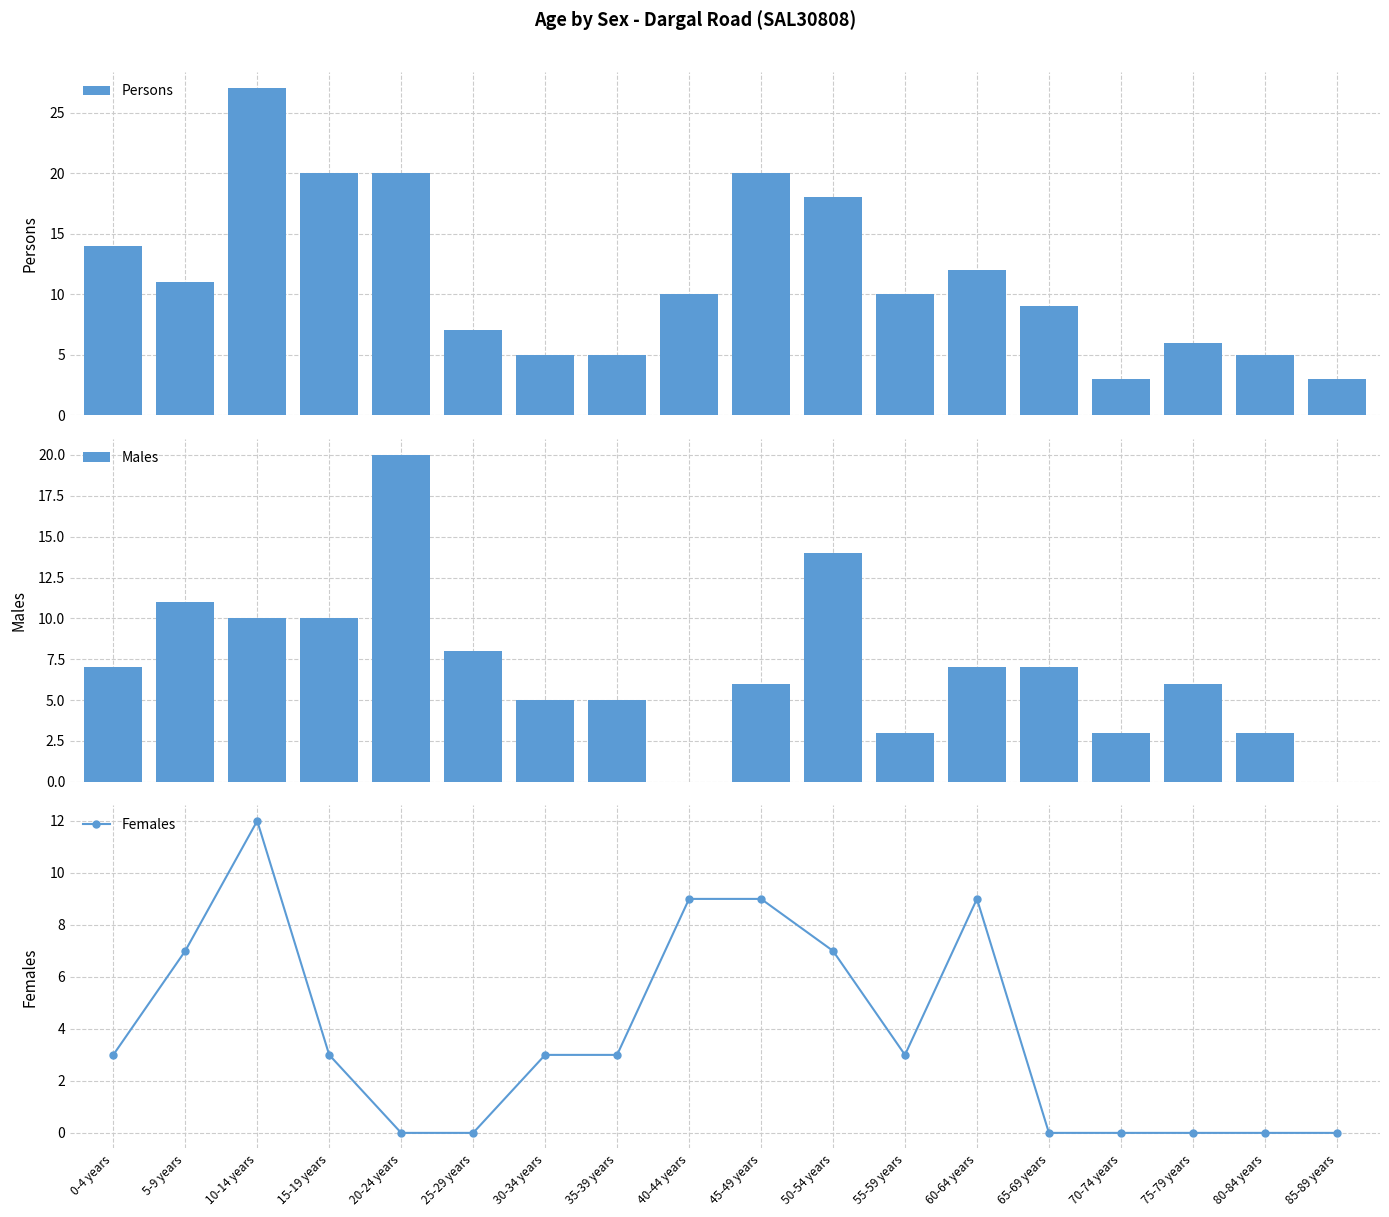

Rank the series by their average value, from lowest to highest.

Females, Males, Persons